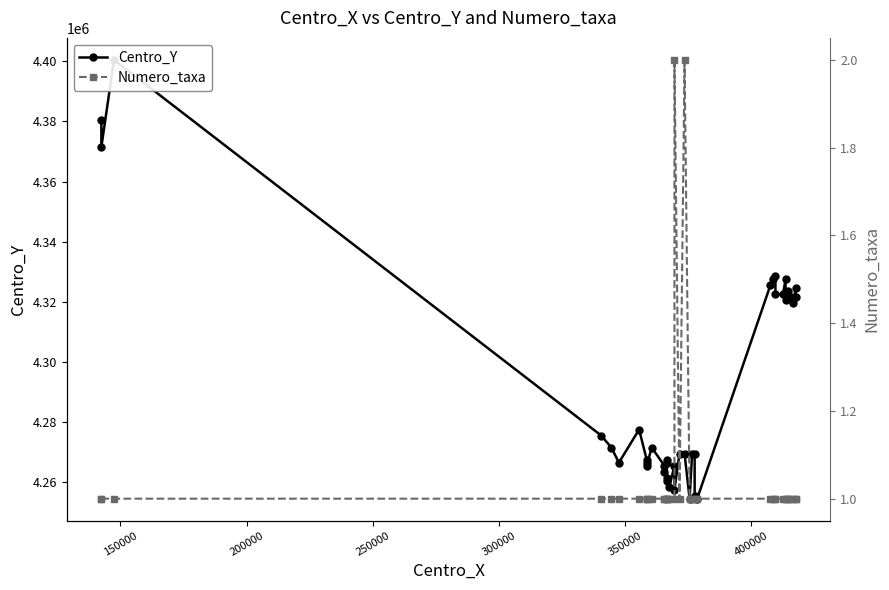

Which series has the largest total across all categories?

Centro_Y